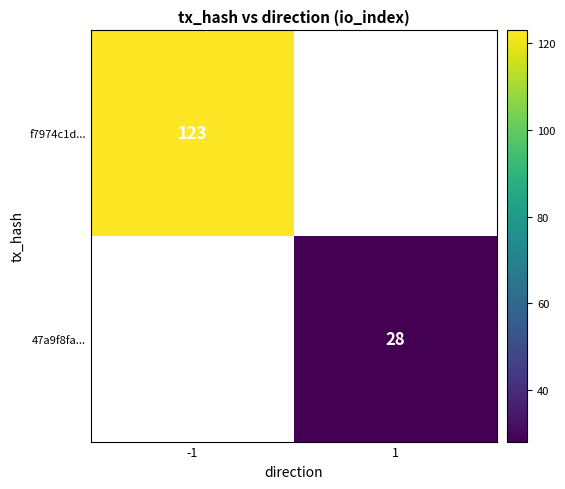

Is it true that f7974c1d... equals 186 at -1?

False